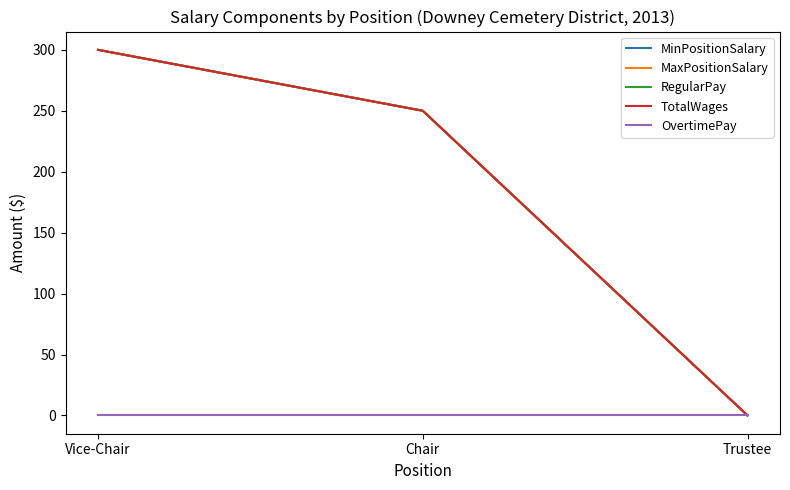

At which label is MinPositionSalary closest to 150?

Chair